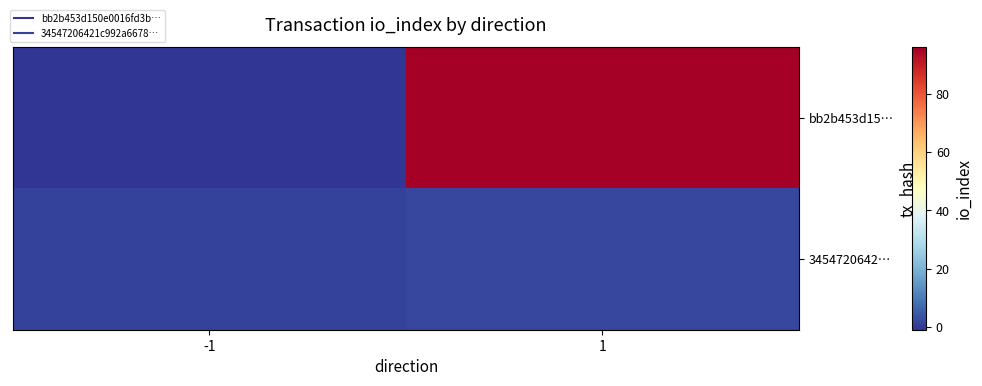

Which series has the largest total across all categories?

bb2b453d15…